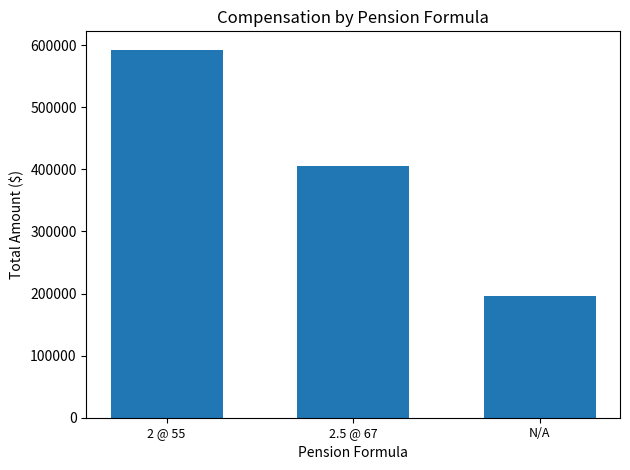

List the labels in order of value, smallest first.

N/A, 2.5 @ 67, 2 @ 55